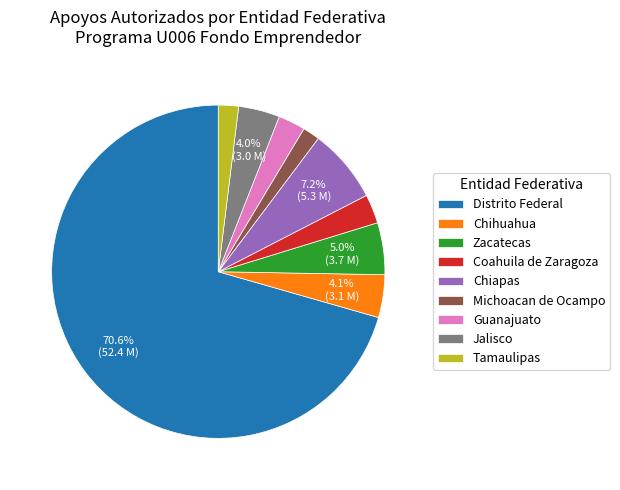

Is the sum of Distrito Federal and Jalisco greater than half?

Yes